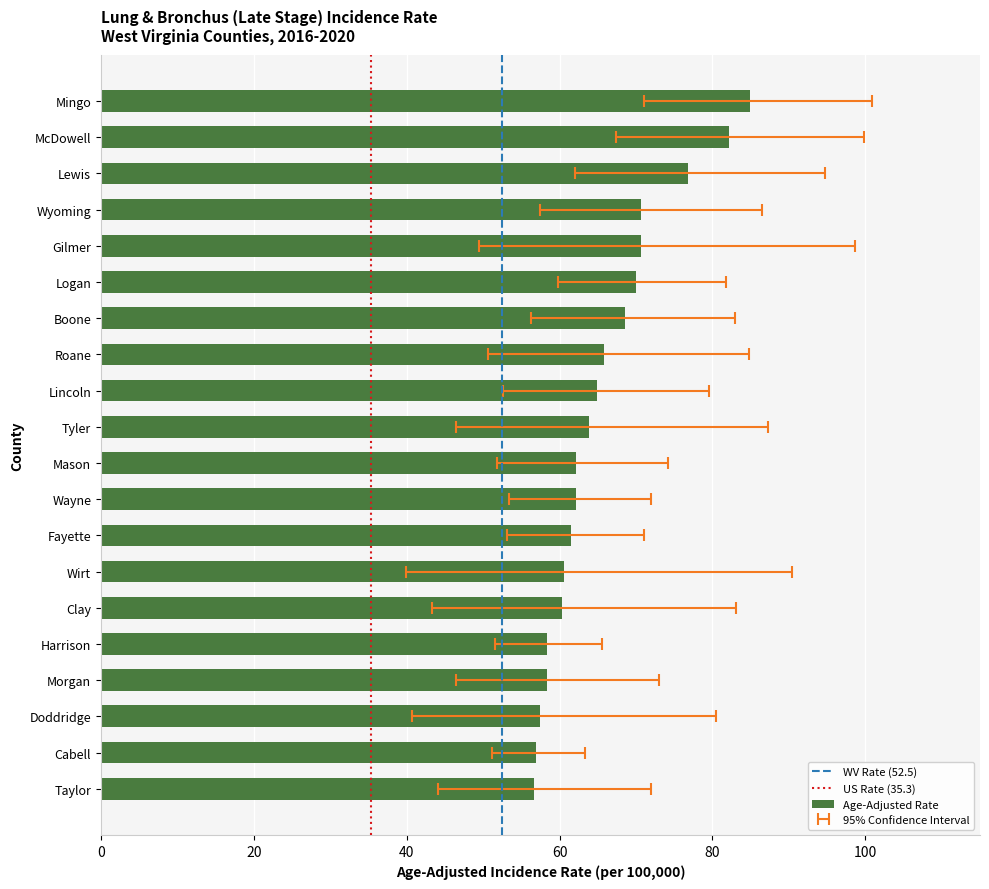

What is the label of the 7th bar from the left?

Boone